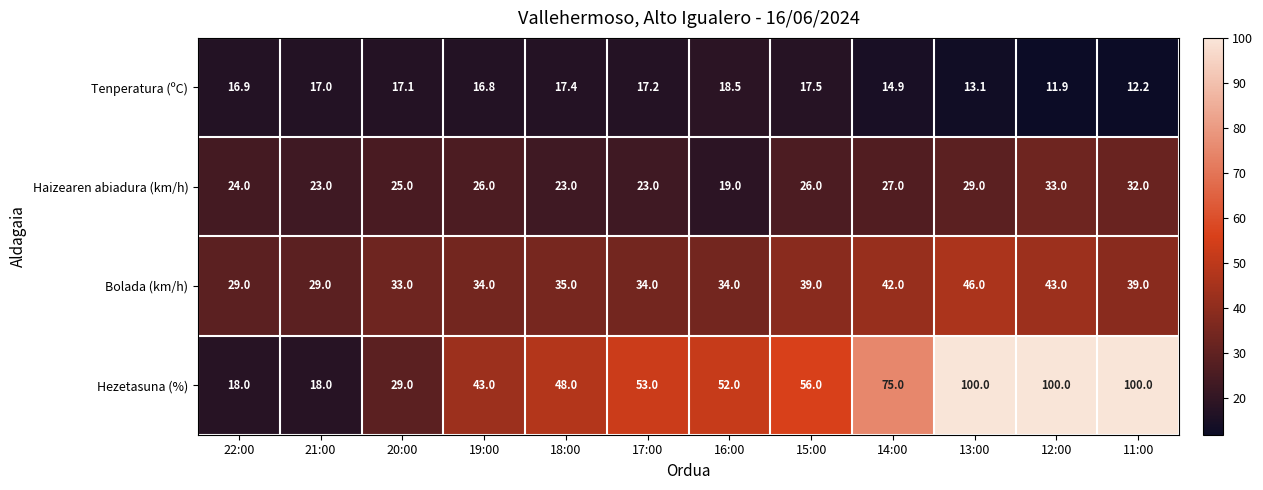

Where is Hezetasuna (%) nearest to the value 59?

15:00